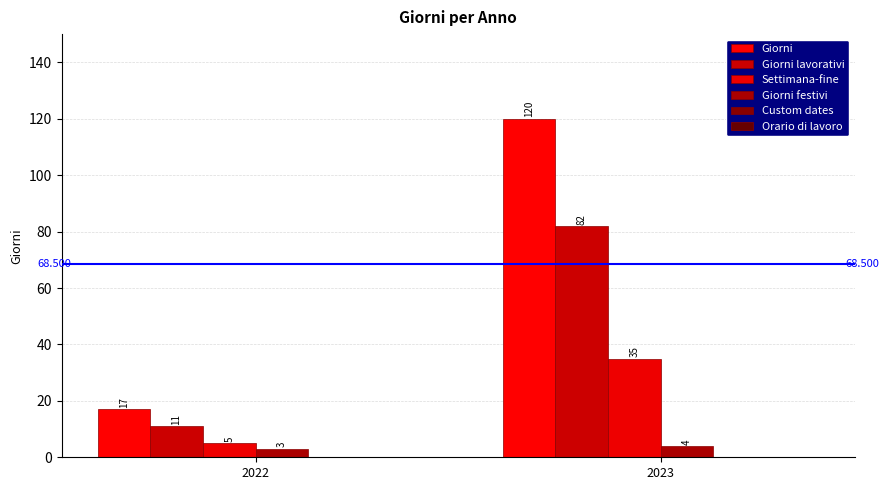

How many data points does each series have?

2